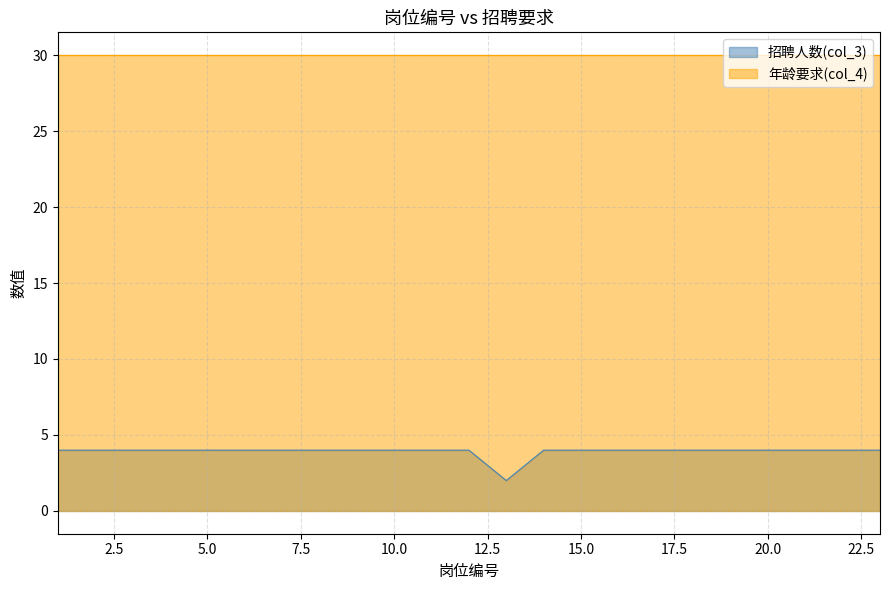

Reading left to right, extract all data points from this chart.

4	4	4	4	4	4	4	4	4	4	4	4	2	4	4	4	4	4	4	4	4	4	4